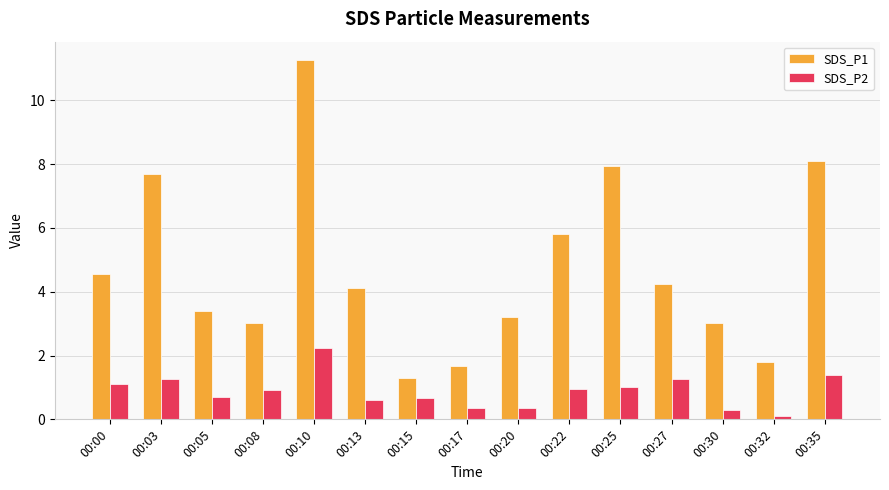

Read the SDS_P1 value at 00:32.

1.8